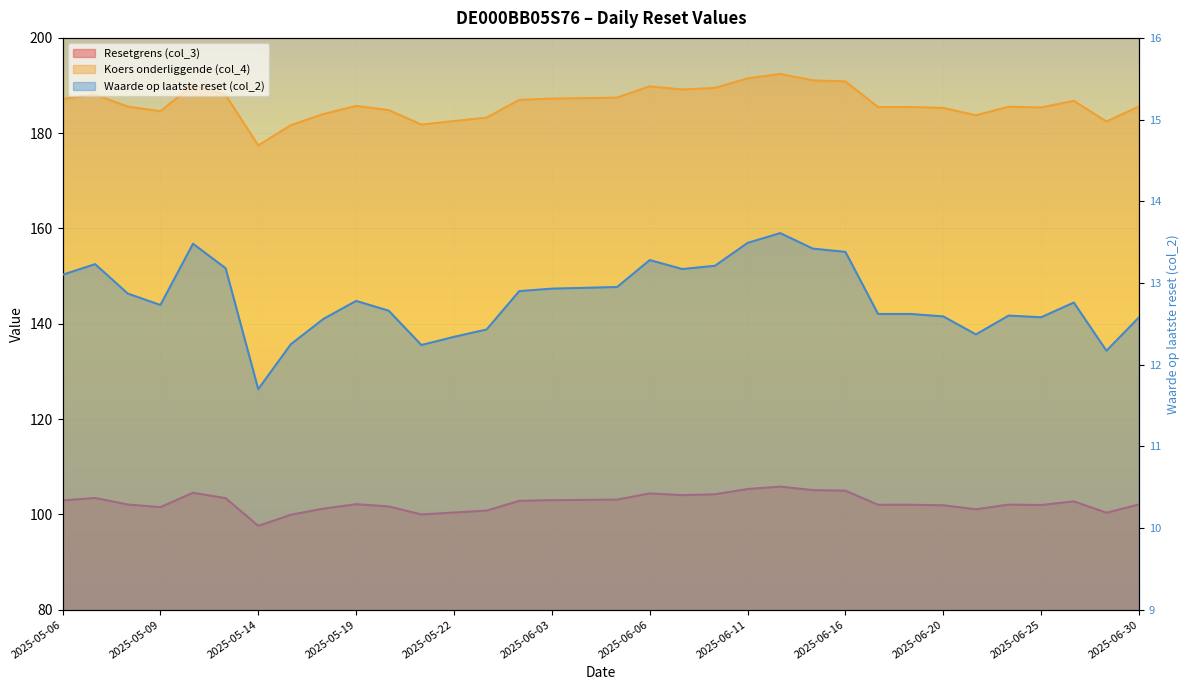

What is the difference between the second highest and minimum values in the Resetgrens (col_3) series?

7.7